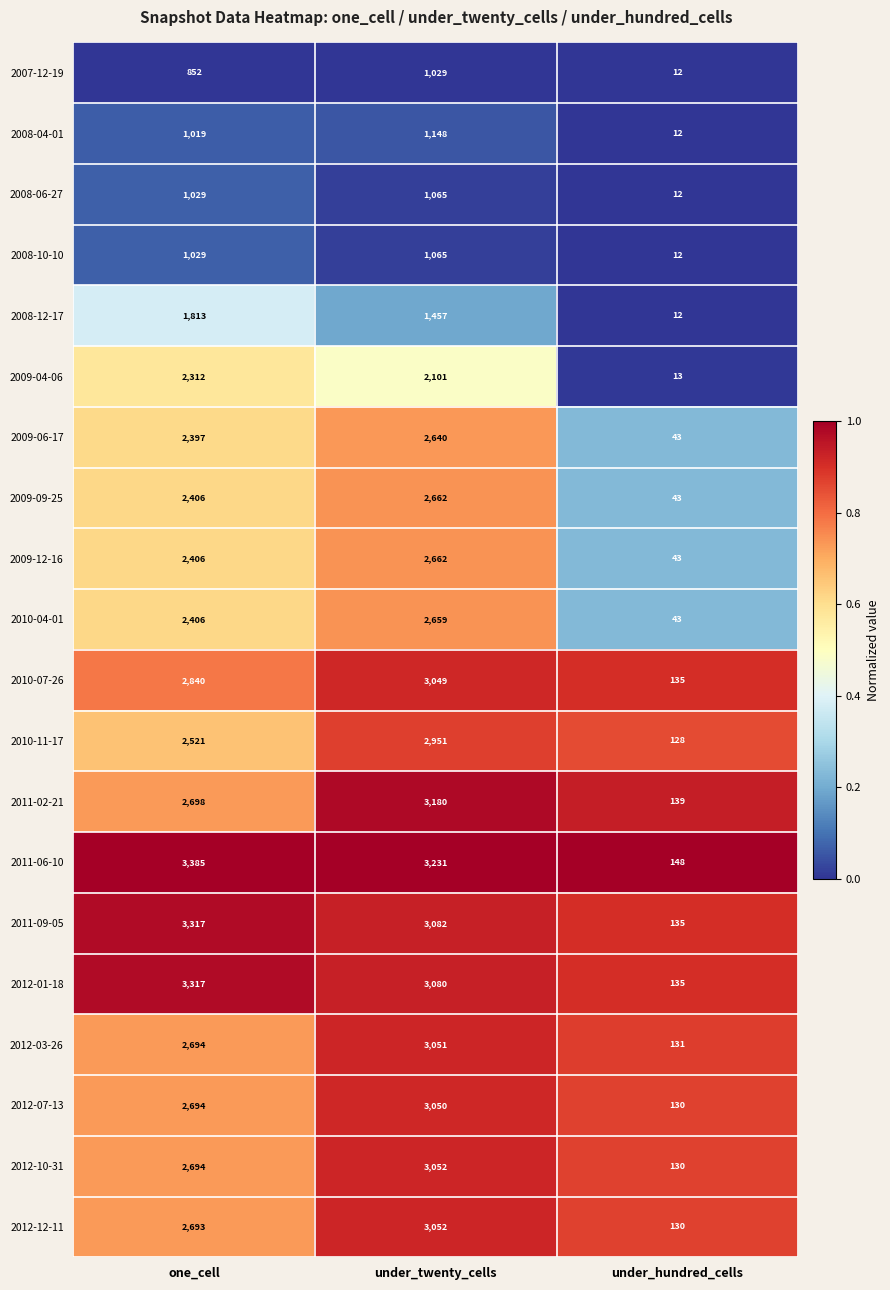

At which category does the chart reach its minimum across all series?

under_hundred_cells